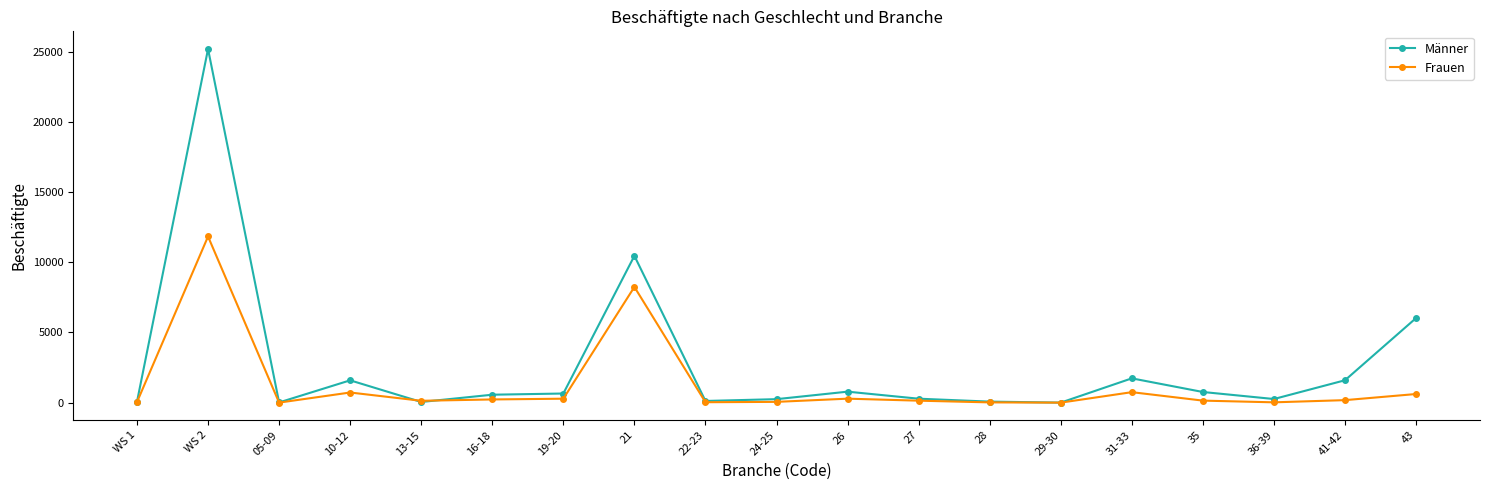

Which series has the largest range (max minus min)?

Männer